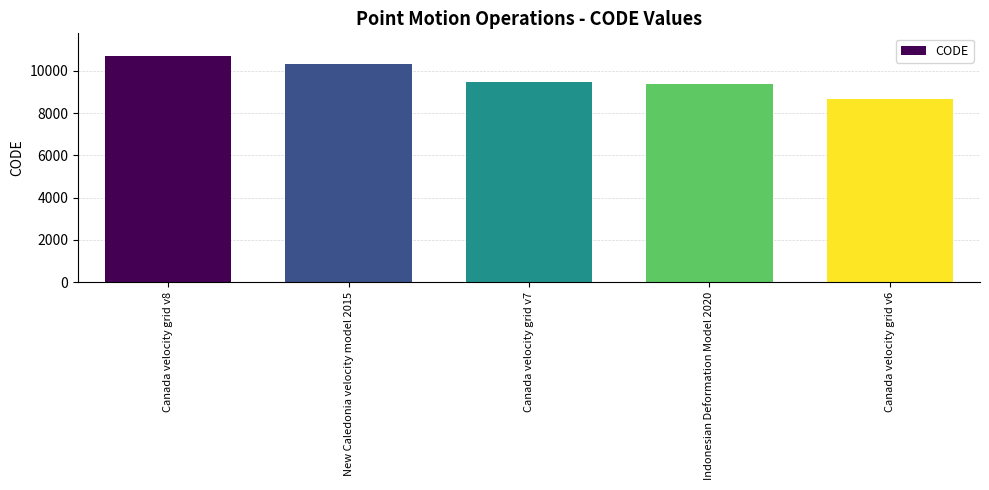

What value does the data have at Canada velocity grid v7, to the nearest 10?

9480